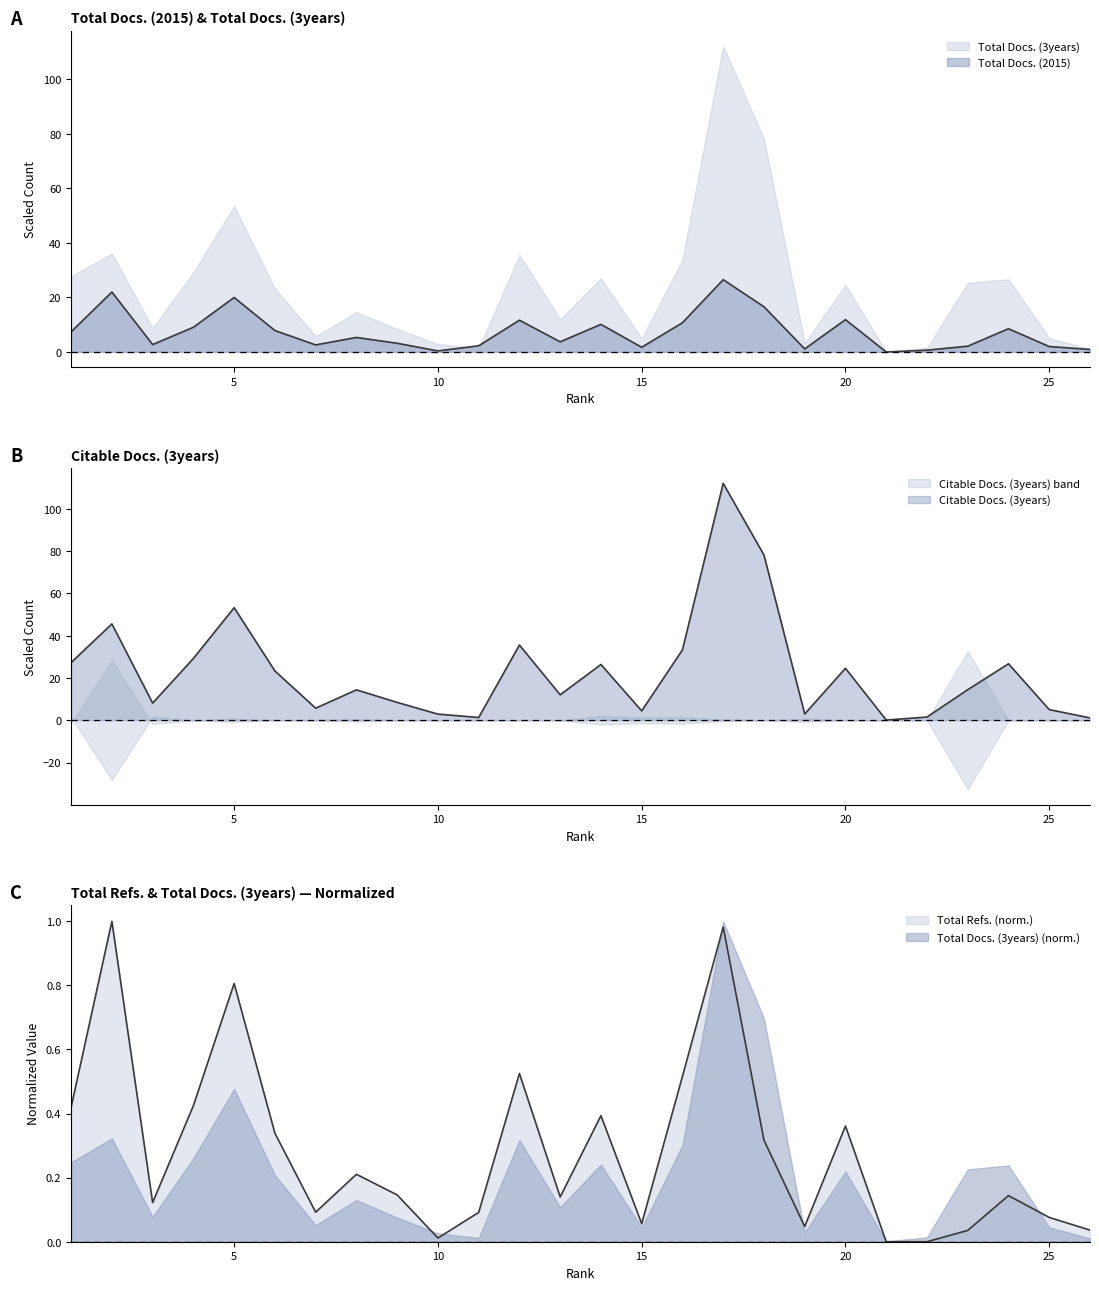

True or false: Total Docs. (3years) and Total Docs. (2015) cross at least once.

True